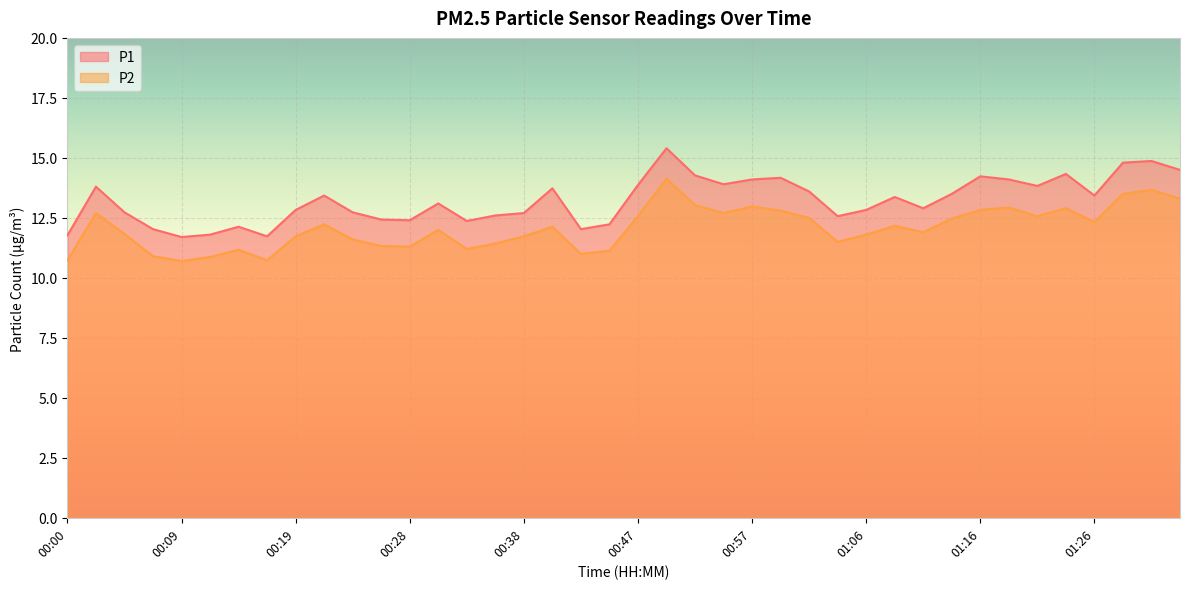

True or false: P2 has a value of 12.2 at 00:21.

True